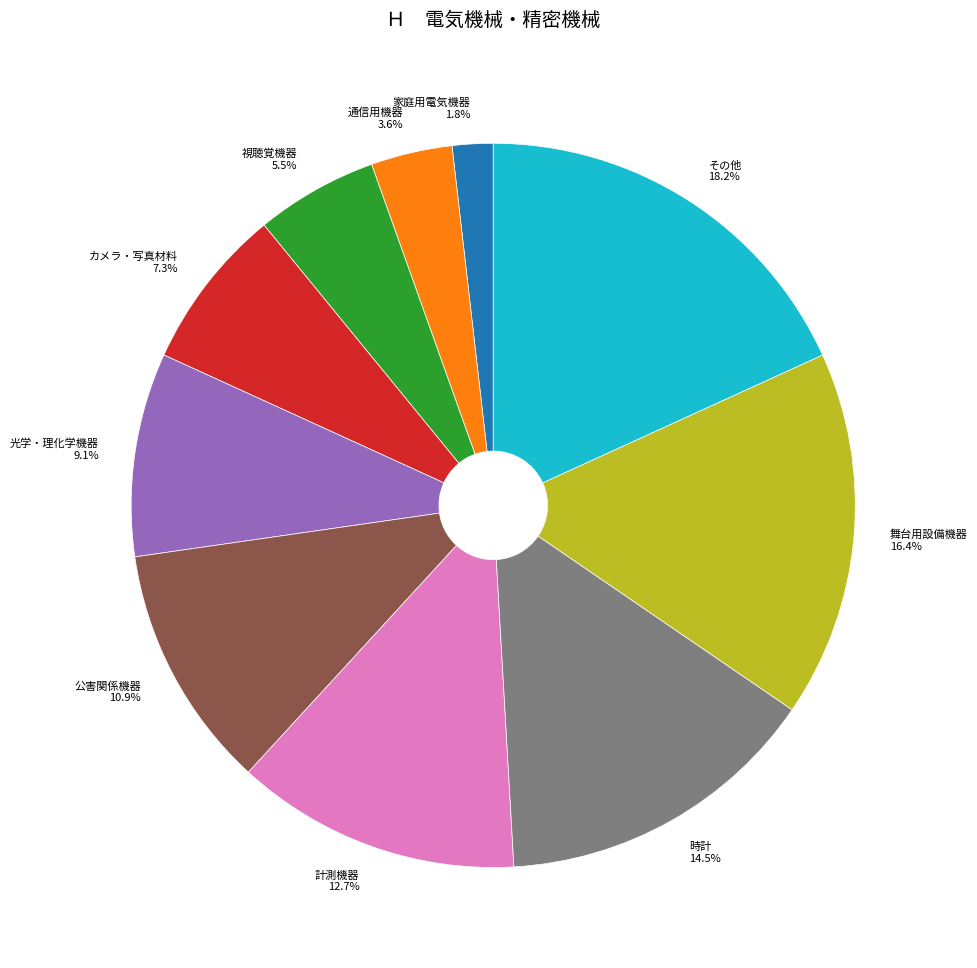

What is the largest slice in the pie chart?

その他